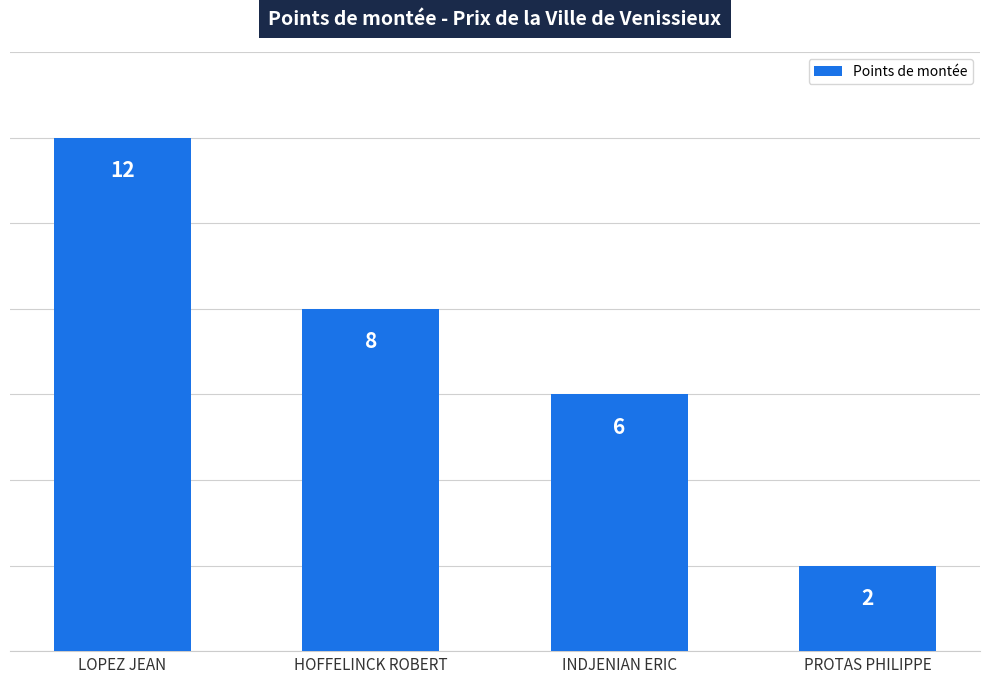

How many data points are less than 8?

2